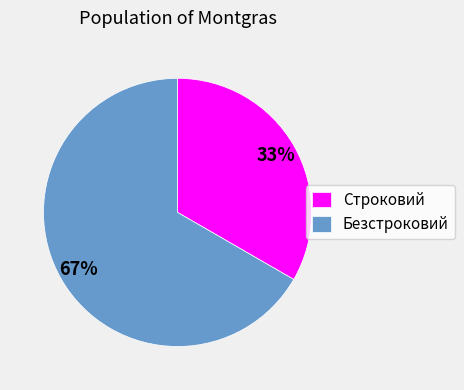

Is the sum of Безстроковий and Строковий greater than half?

Yes